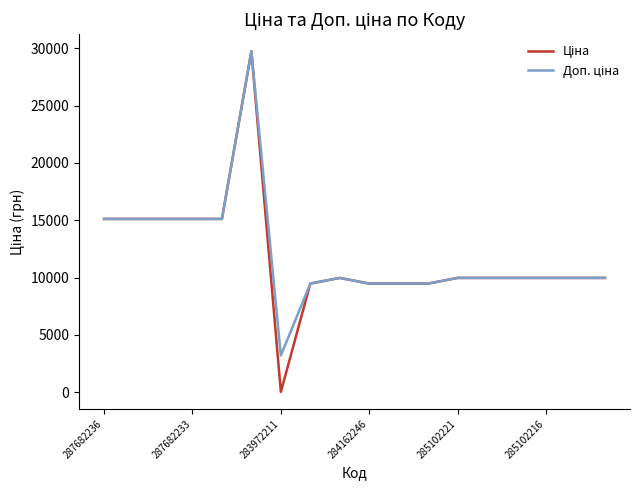

Is this an area chart (filled region under the line)?

No